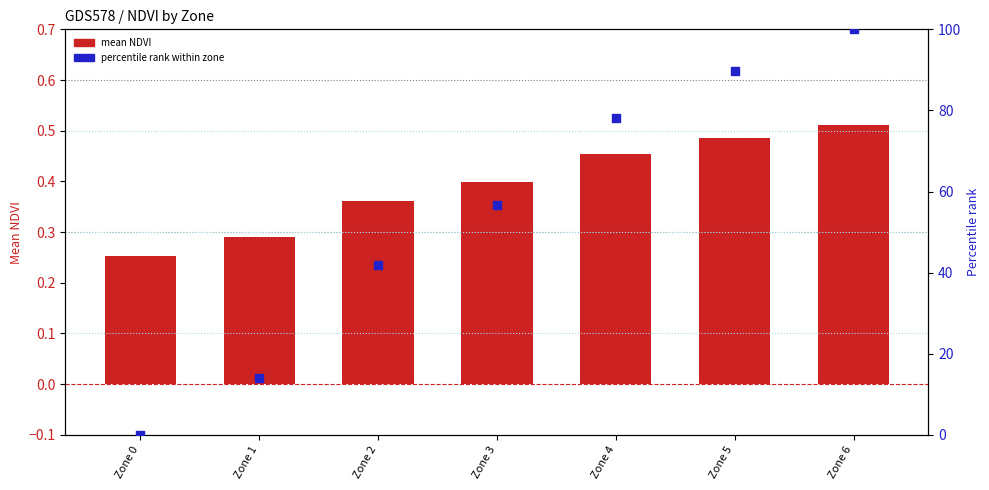

Which series has the largest total across all categories?

percentile rank within zone